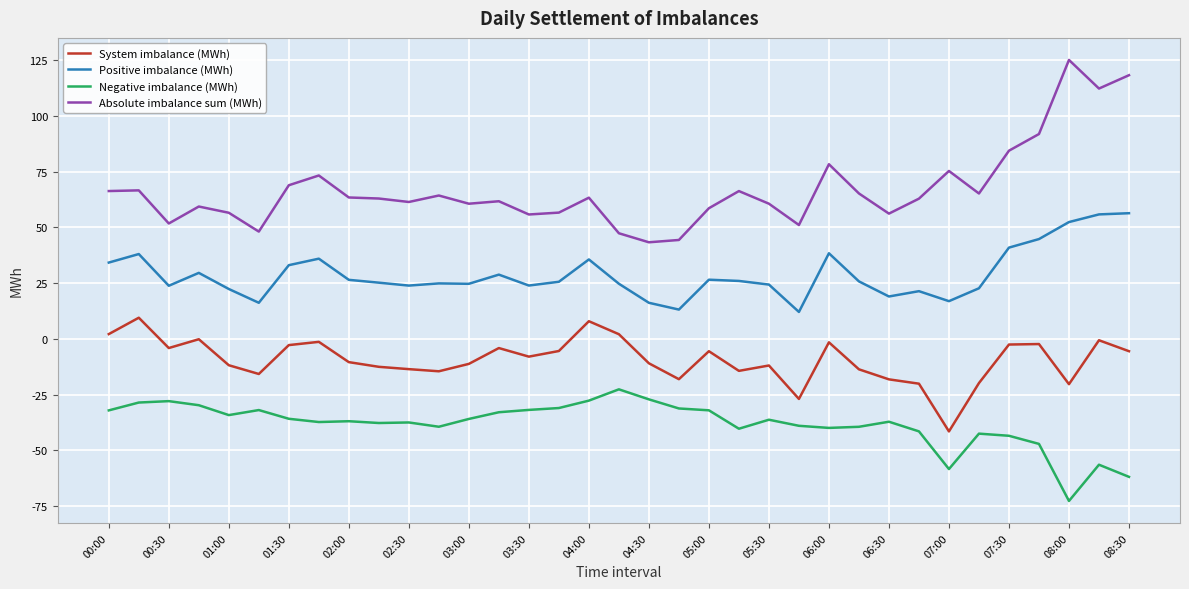

What is the maximum value for Absolute imbalance sum (MWh)?

125.1